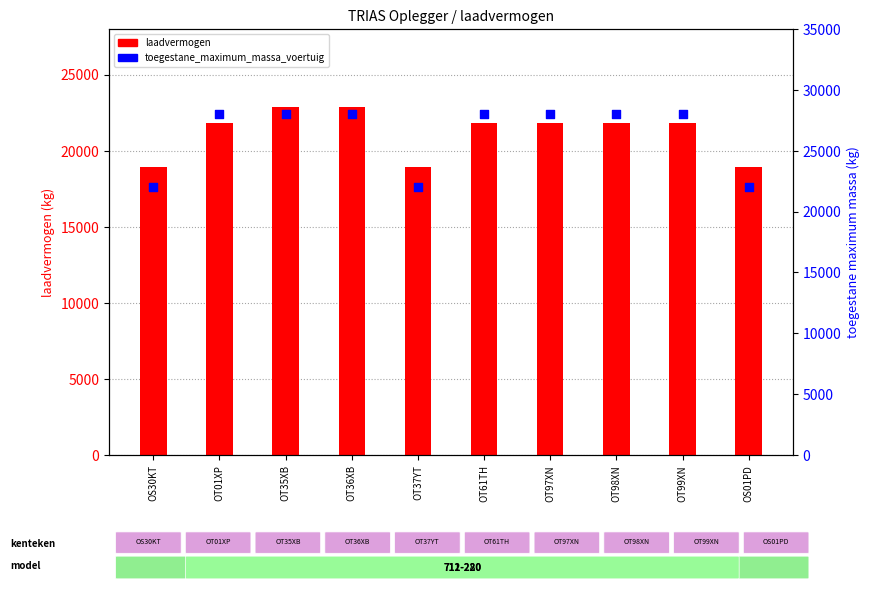

What is the total value across all series at OT35XB?

50900